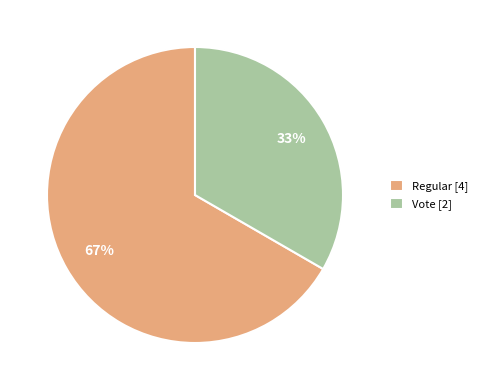

What is the largest slice in the pie chart?

Regular